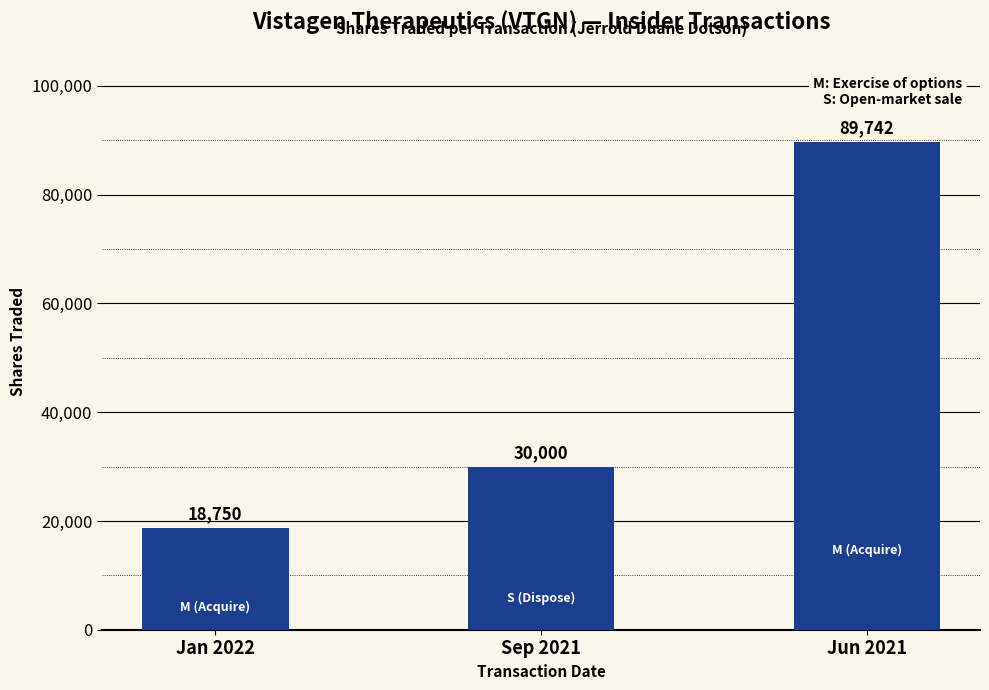

True or false: the data shows 4752 at Jan 2022.

False